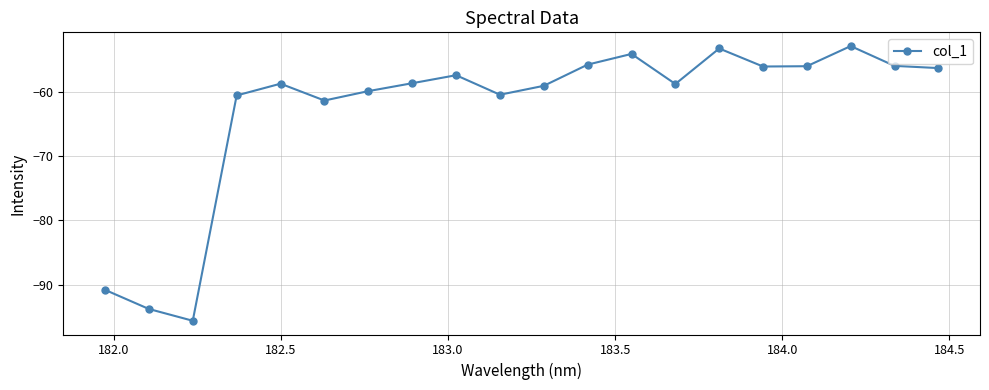

What is the greatest value displayed?

-52.8